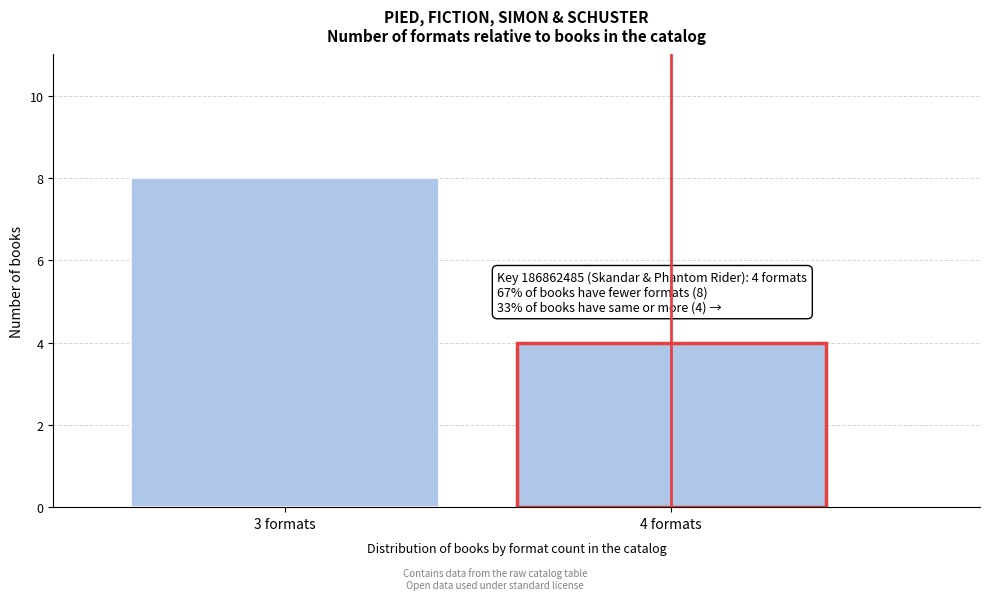

Reading left to right, transcribe all the data shown in this chart.

8	4